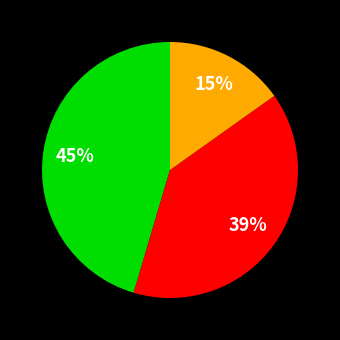

To the nearest percent, what is the average slice percentage?

33%